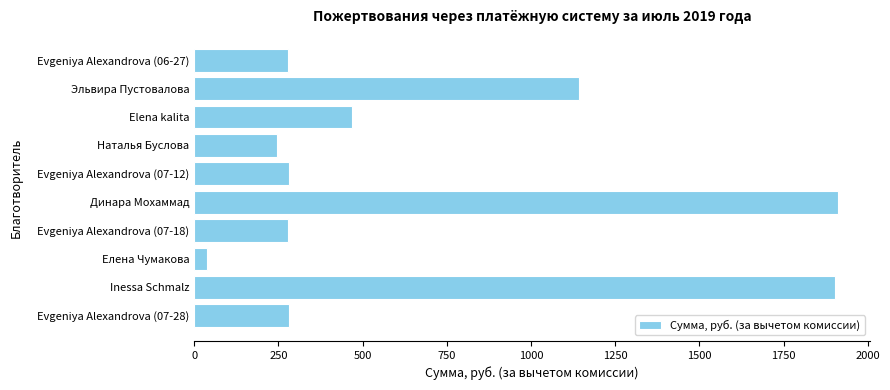

Which has a higher value, Динара Мохаммад or Evgeniya Alexandrova (06-27)?

Динара Мохаммад